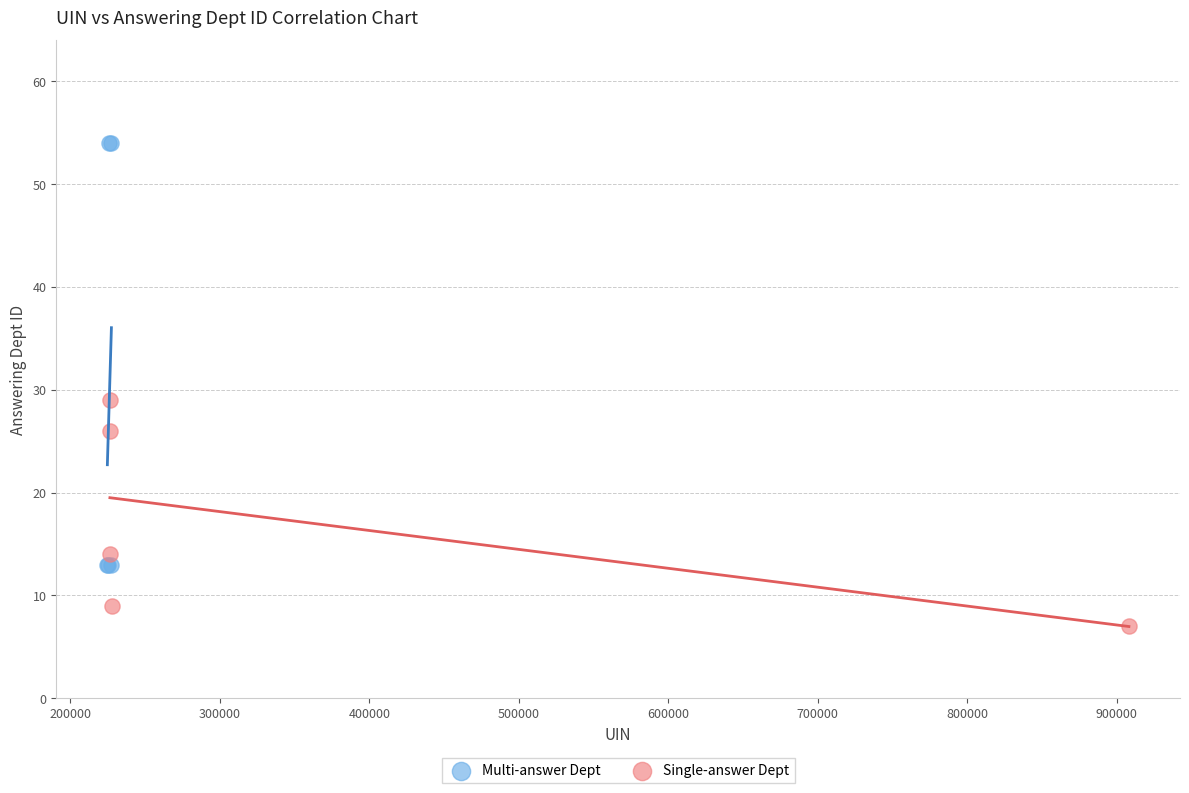

Which series contains the lowest Y value?

Single-answer Dept